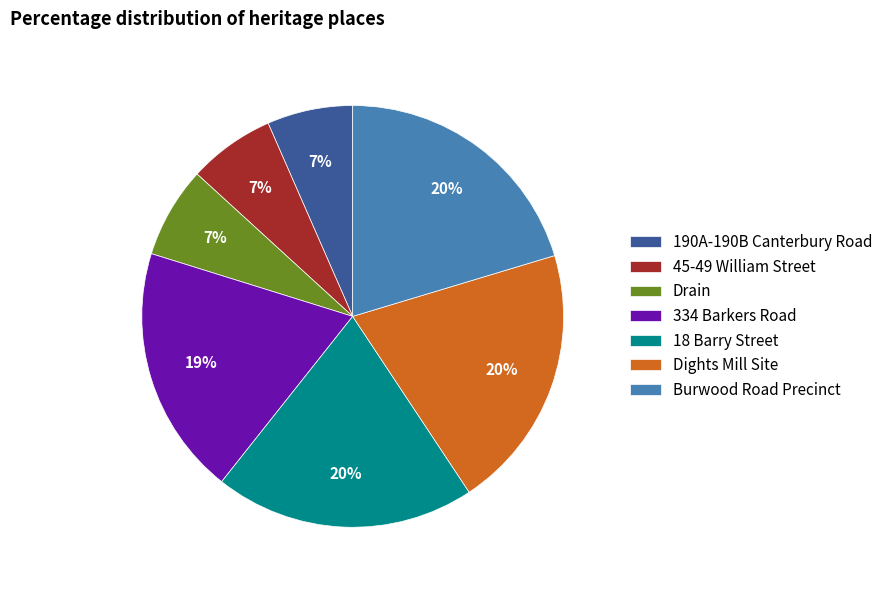

Count the number of slices in the pie.

7